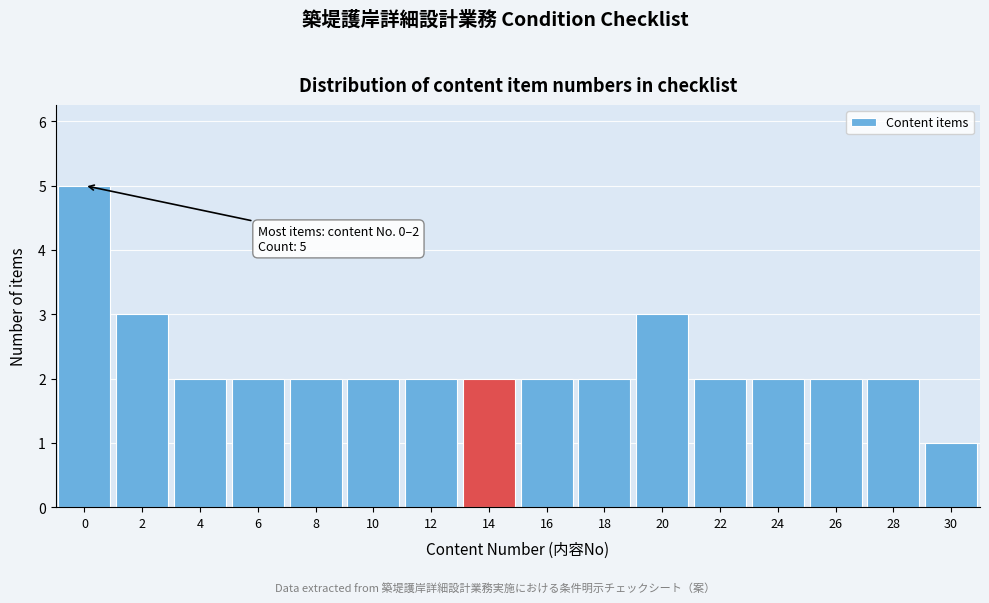

Reading right to left, transcribe all the data shown in this chart.

30=1	28=2	26=2	24=2	22=2	20=3	18=2	16=2	14=2	12=2	10=2	8=2	6=2	4=2	2=3	0=5